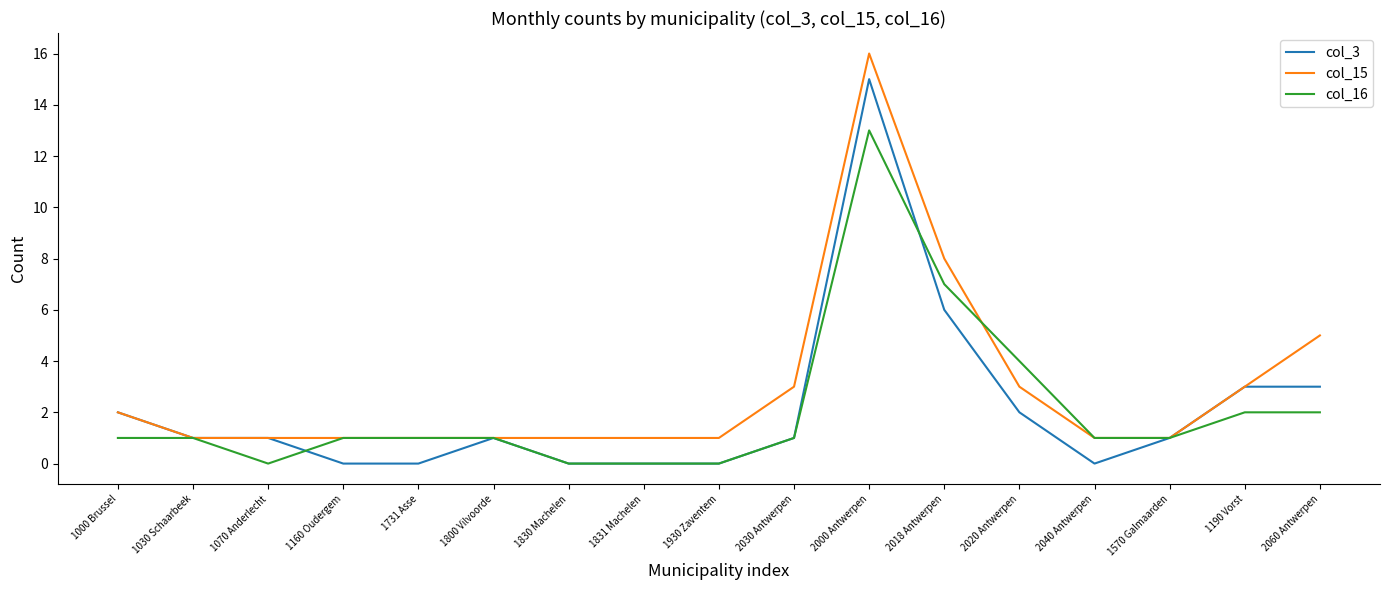

What is the sum of all col_3 values?

36